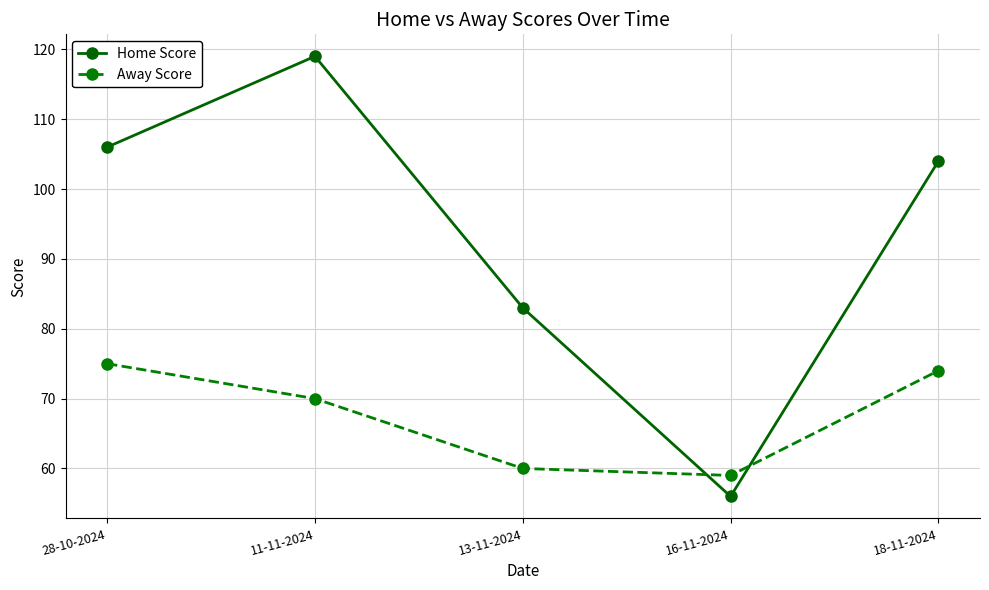

True or false: Home Score and Away Score intersect in this chart.

True